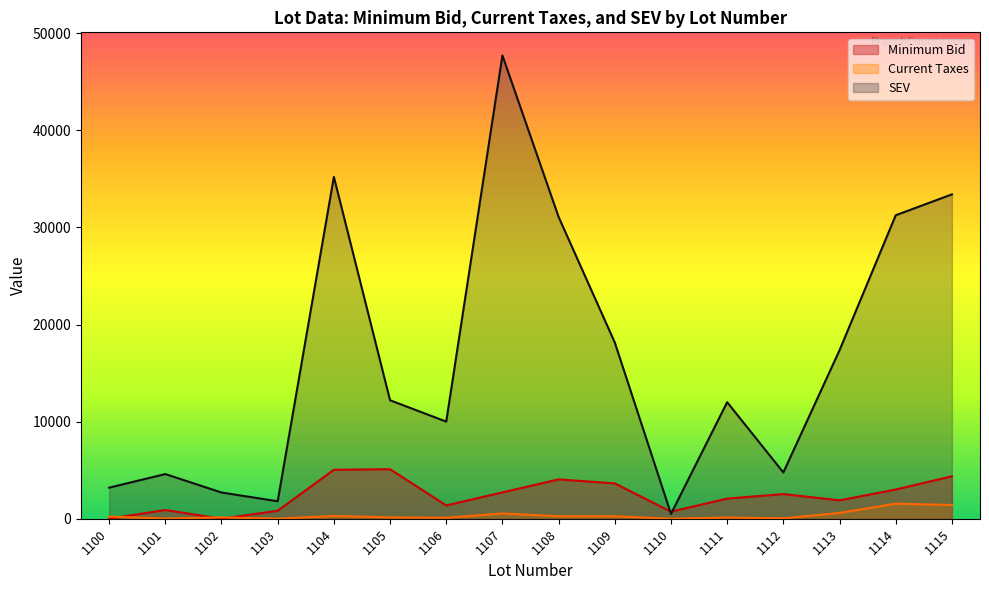

At which label does Minimum Bid reach its peak?

1105